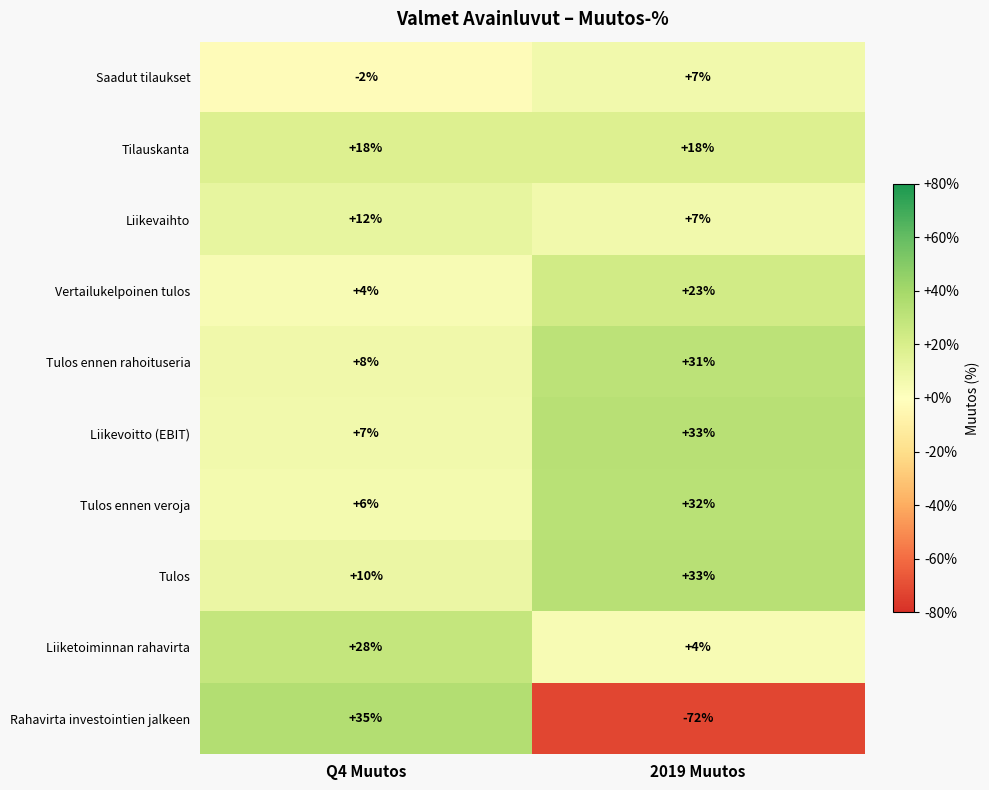

Which category has the highest value across all series?

Q4 Muutos